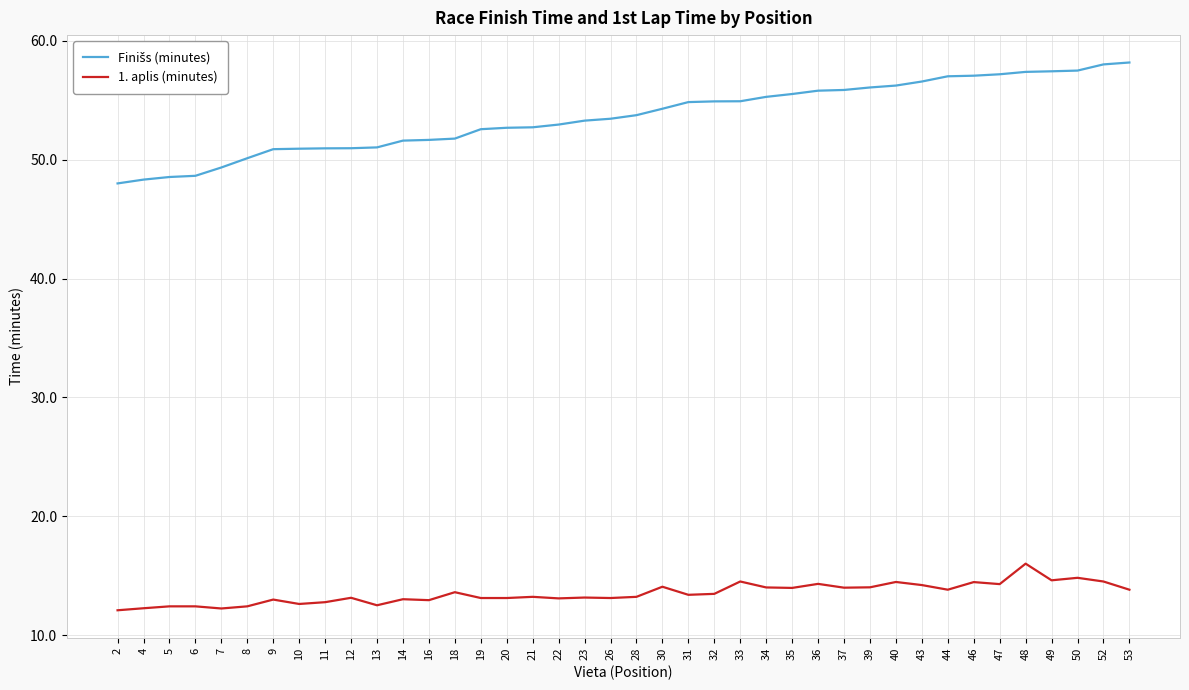

How many categories are shown in the chart?

40